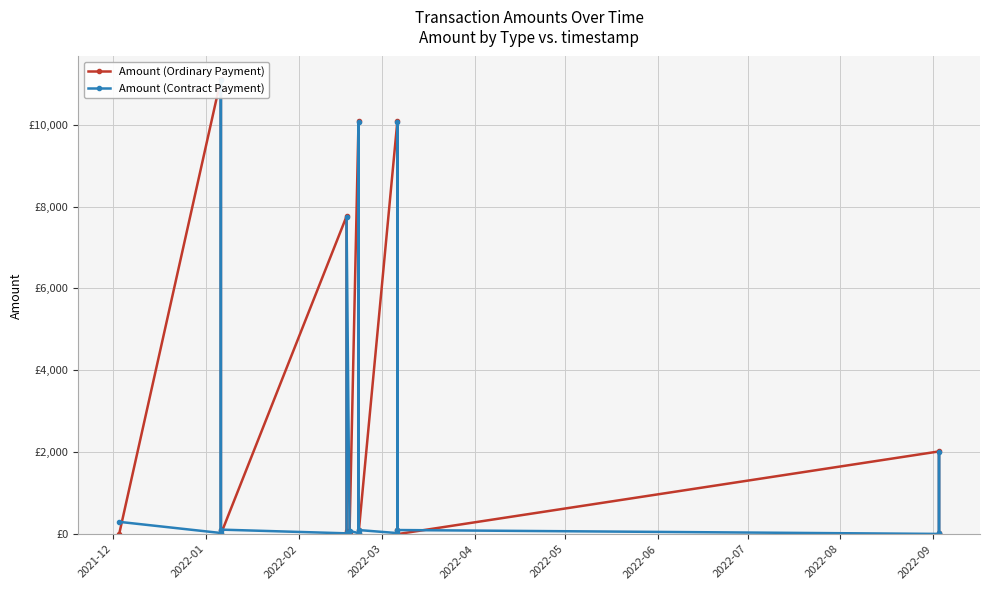

Rank the series by their maximum value, from highest to lowest.

Amount (Ordinary Payment), Amount (Contract Payment)